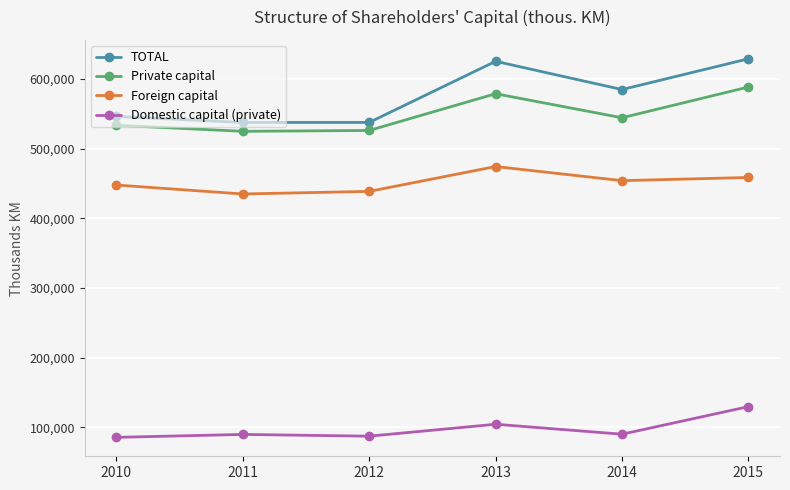

True or false: Private capital and Foreign capital intersect in this chart.

False